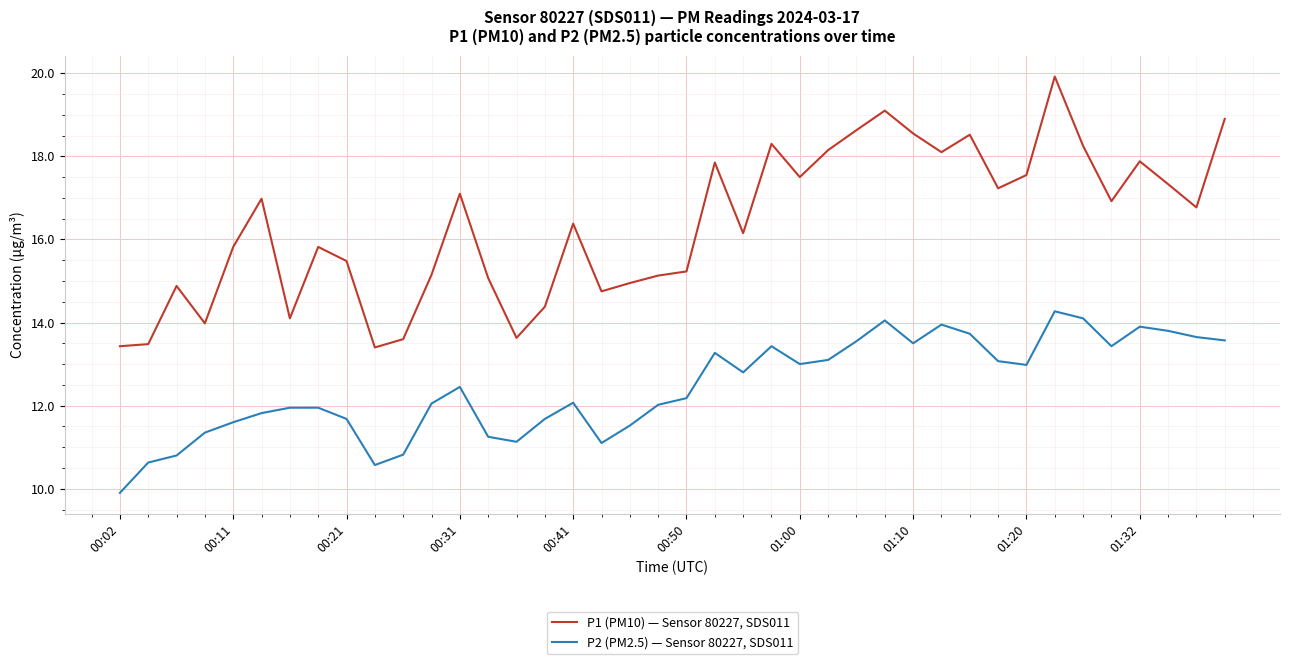

True or false: P2 (PM2.5) — Sensor 80227, SDS011 and P1 (PM10) — Sensor 80227, SDS011 cross at least once.

False